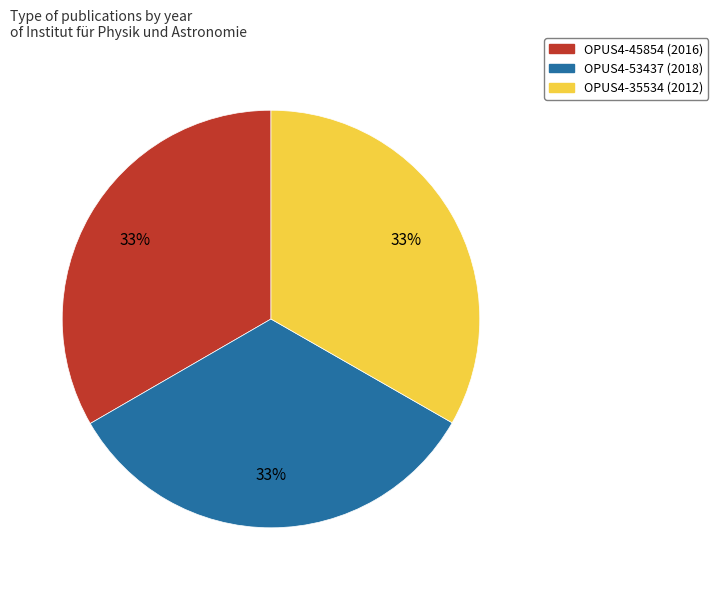

How many segments does this pie chart have?

3